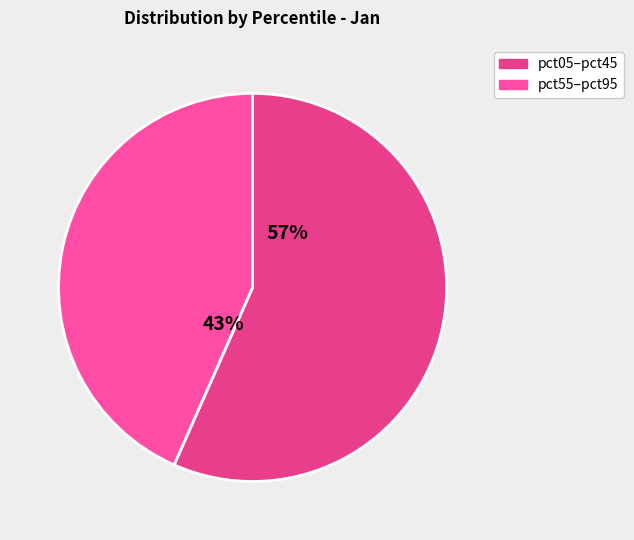

Which slice is the largest?

pct05